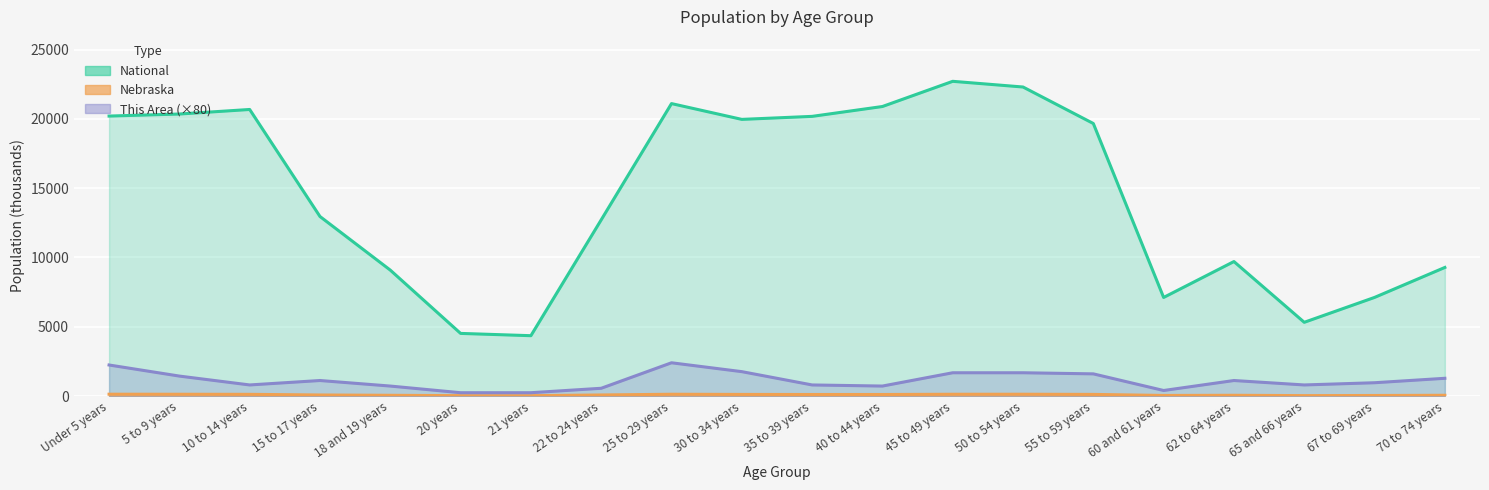

The National series shows 3277.6 at 65 and 66 years. True or false?

False